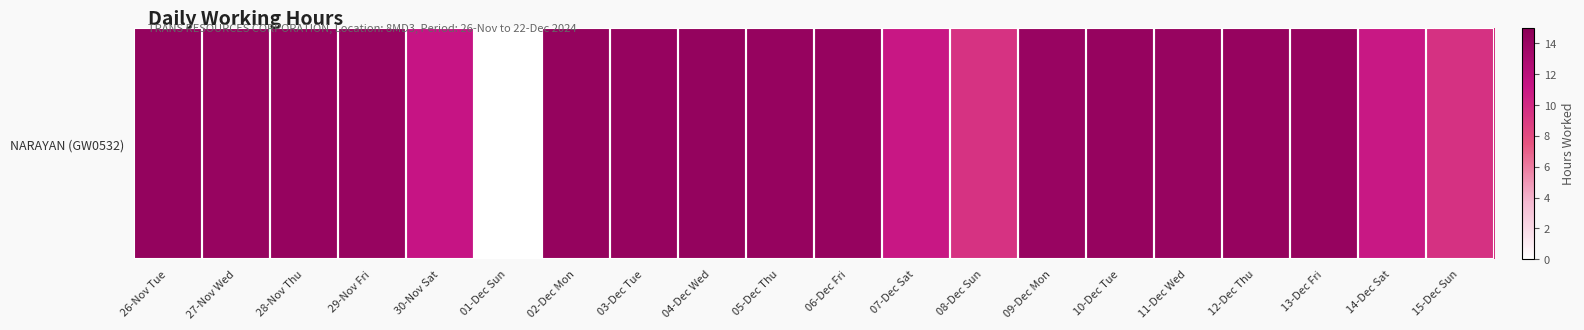

Reading left to right, extract all data points from this chart.

26-Nov Tue=14.4	27-Nov Wed=14.2	28-Nov Thu=14.2	29-Nov Fri=14.2	30-Nov Sat=11.3	01-Dec Sun=0.0	02-Dec Mon=14.3	03-Dec Tue=14.3	04-Dec Wed=14.4	05-Dec Thu=14.3	06-Dec Fri=14.3	07-Dec Sat=11.1	08-Dec Sun=9.4	09-Dec Mon=14.2	10-Dec Tue=14.3	11-Dec Wed=14.2	12-Dec Thu=14.3	13-Dec Fri=14.3	14-Dec Sat=11.0	15-Dec Sun=9.5